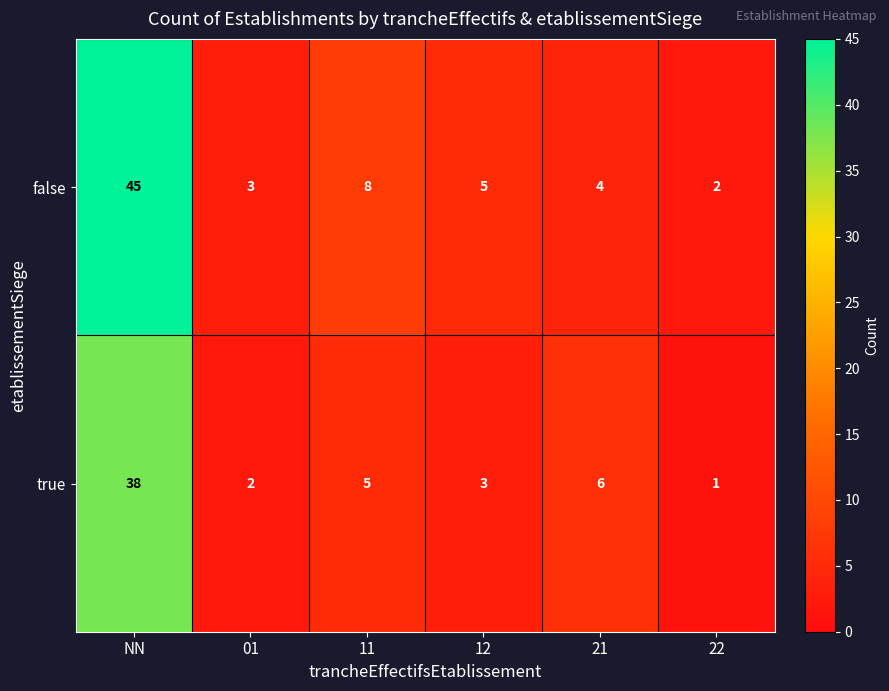

Rank the series at 11 from lowest to highest value.

true, false